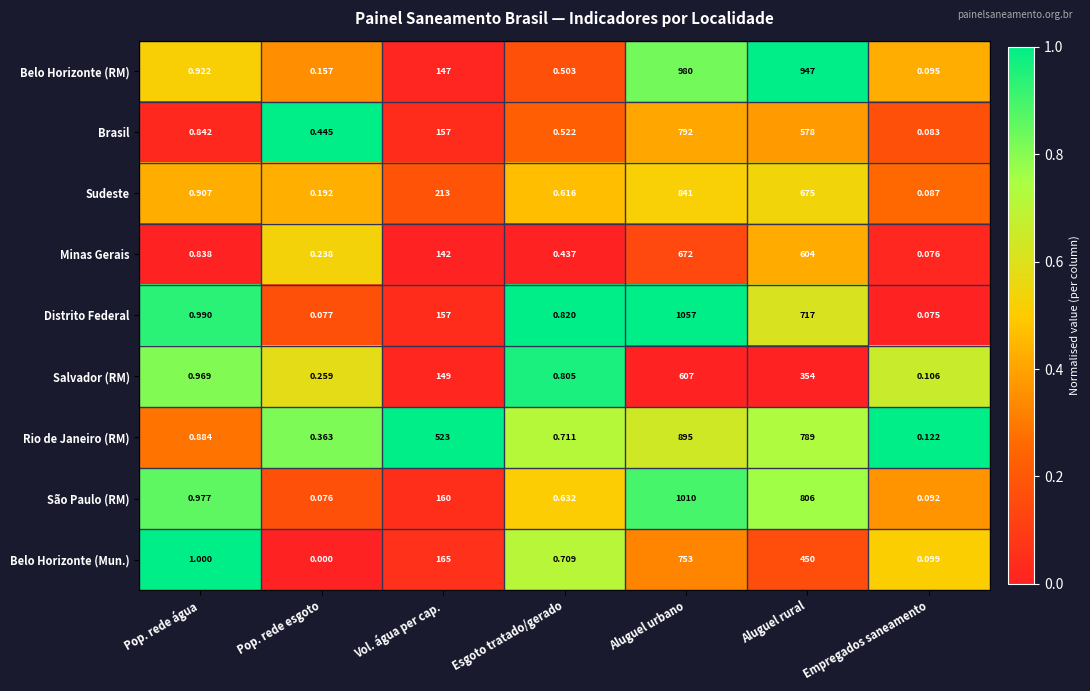

At which category is the sum across all series the highest?

Aluguel urbano